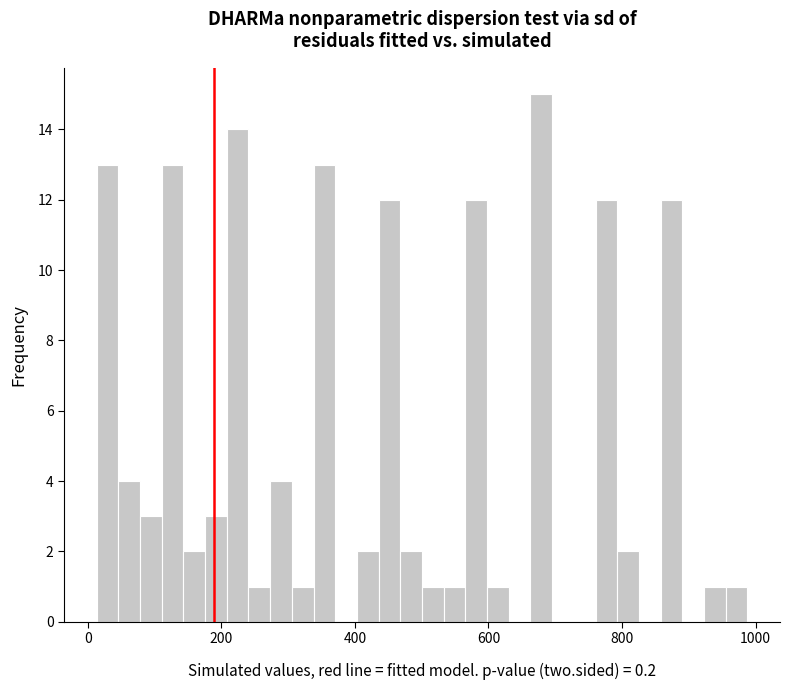

Read against the x-axis, roughly where is the centre of the tallest bar?

680